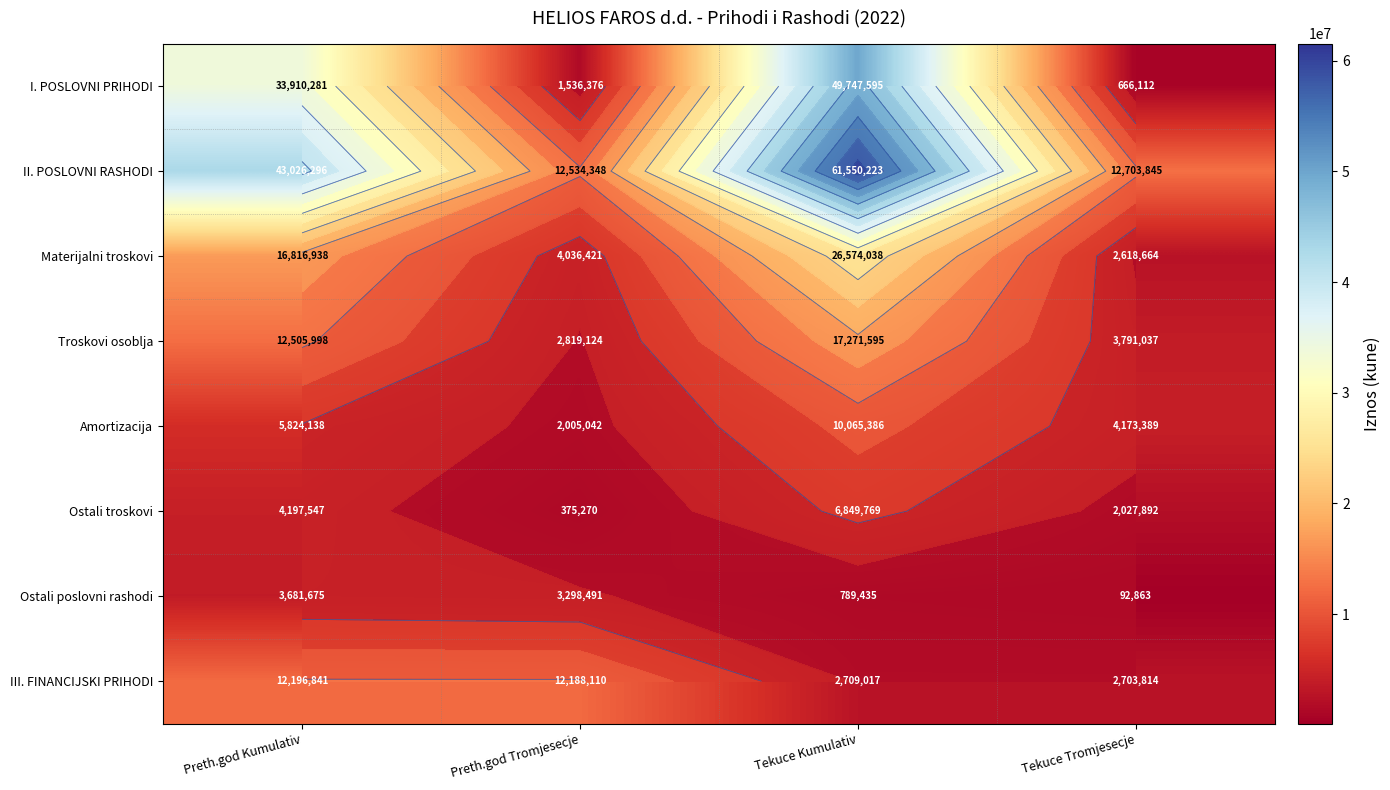

At which category is the sum across all series the highest?

Tekuce Kumulativ